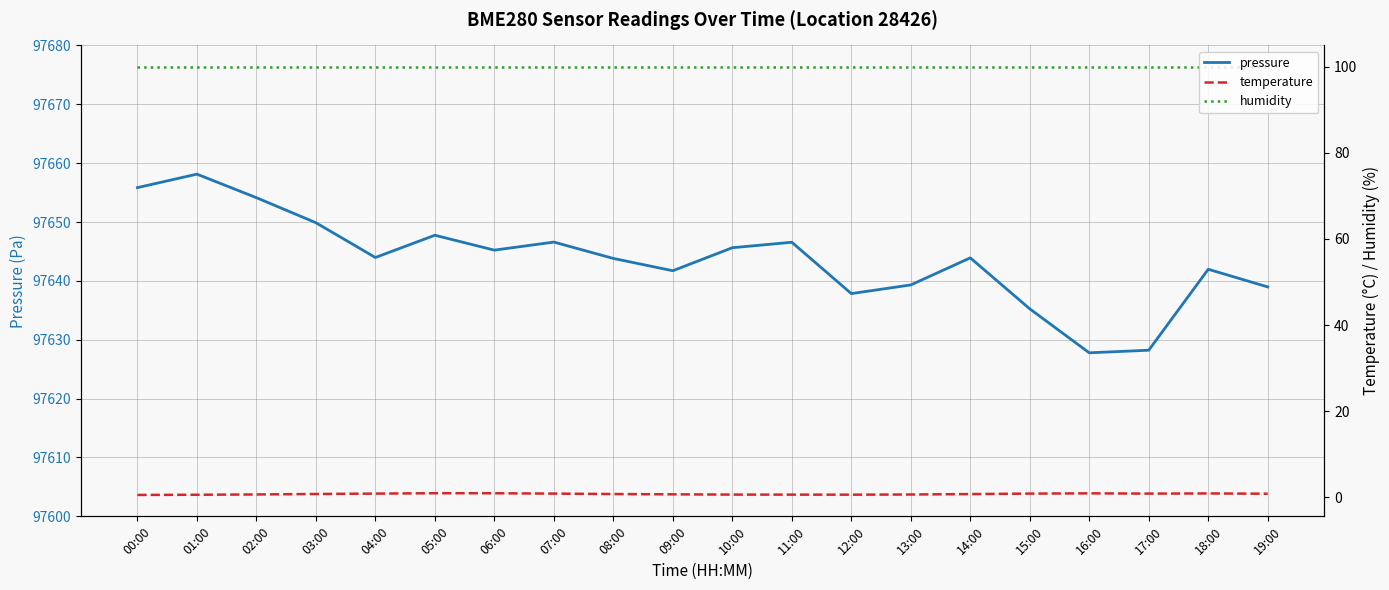

Reading left to right, what are all the values shown in this chart?

pressure: 00:00=97655.8	01:00=97658.1	02:00=97654.1	03:00=97649.9	04:00=97644.0	05:00=97647.8	06:00=97645.2	07:00=97646.6	08:00=97643.8	09:00=97641.7	10:00=97645.6	11:00=97646.6	12:00=97637.8	13:00=97639.3	14:00=97643.9	15:00=97635.2	16:00=97627.8	17:00=97628.2	18:00=97642.0	19:00=97639.0
temperature: 00:00=0.5	01:00=0.6	02:00=0.7	03:00=0.8	04:00=0.8	05:00=0.9	06:00=0.9	07:00=0.8	08:00=0.8	09:00=0.7	10:00=0.6	11:00=0.6	12:00=0.6	13:00=0.6	14:00=0.7	15:00=0.8	16:00=0.9	17:00=0.8	18:00=0.9	19:00=0.8
humidity: 00:00=100.0	01:00=100.0	02:00=100.0	03:00=100.0	04:00=100.0	05:00=100.0	06:00=100.0	07:00=100.0	08:00=100.0	09:00=100.0	10:00=100.0	11:00=100.0	12:00=100.0	13:00=100.0	14:00=100.0	15:00=100.0	16:00=100.0	17:00=100.0	18:00=100.0	19:00=100.0